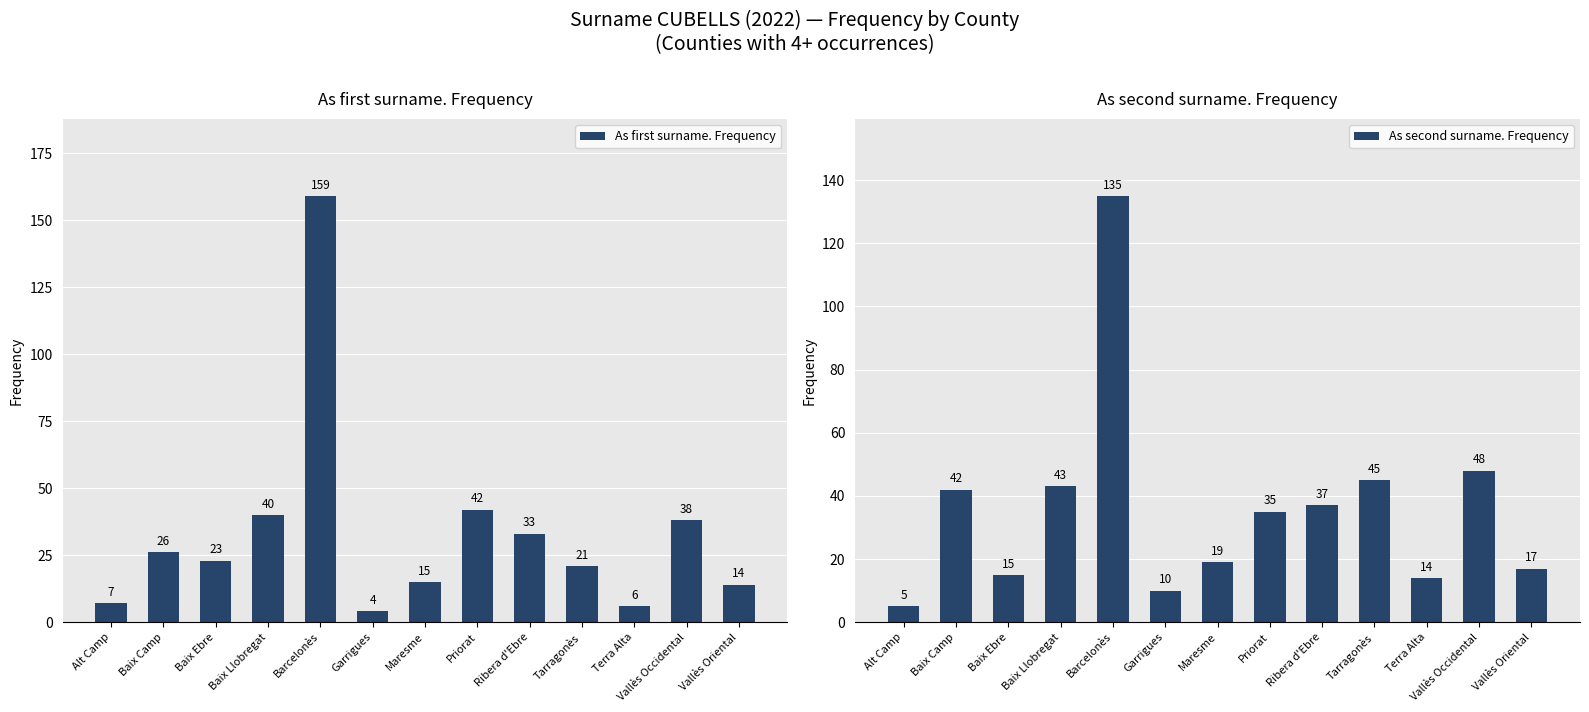

At which label is As first surname. Frequency closest to 81?

Priorat